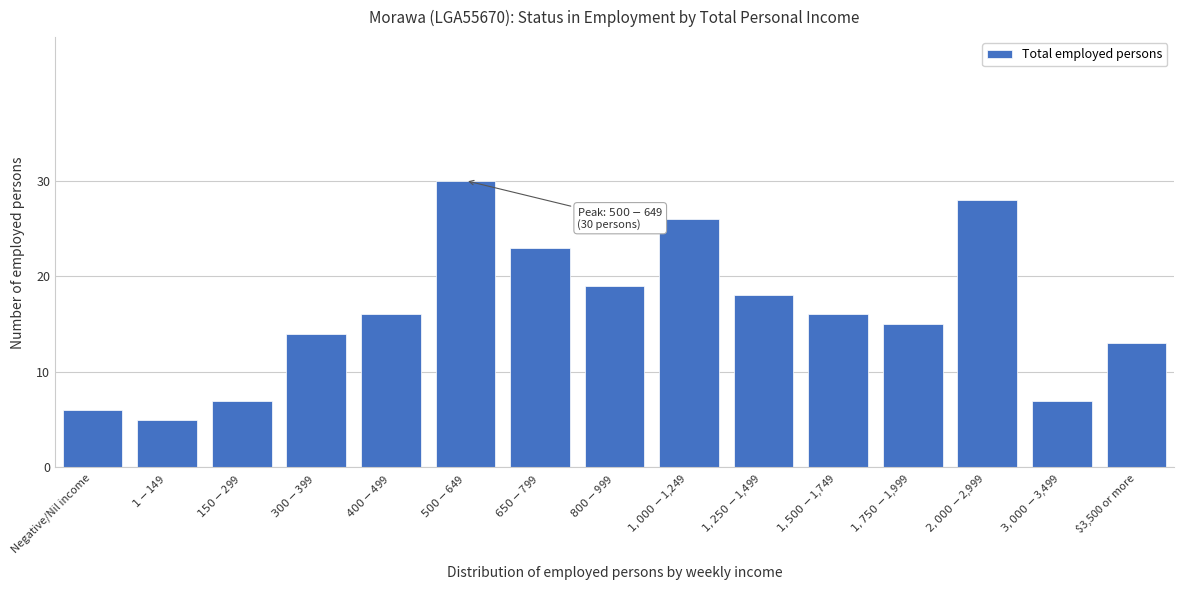

Reading left to right, extract all data points from this chart.

6	5	7	14	16	30	23	19	26	18	16	15	28	7	13